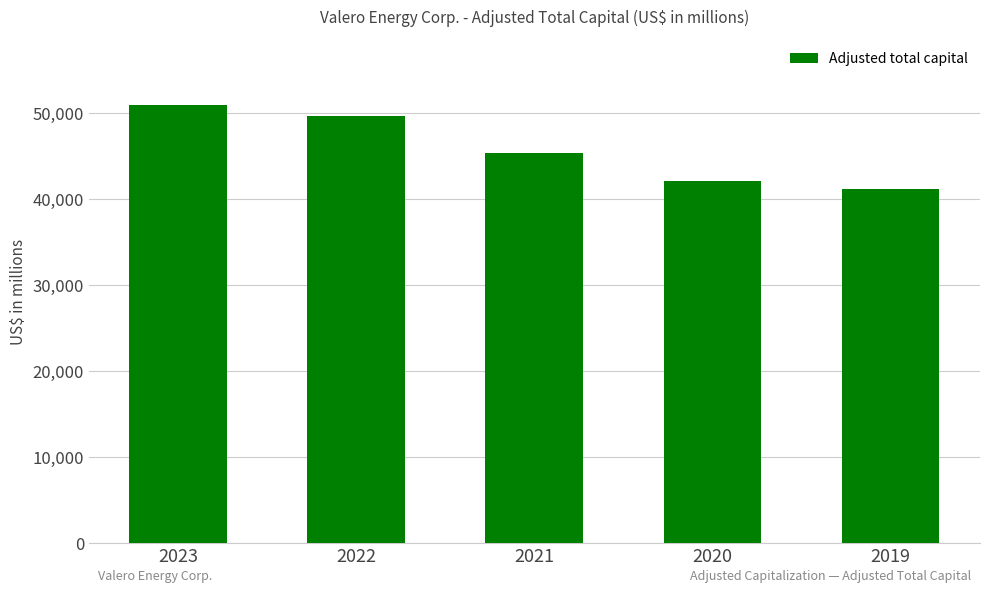

What value does the data have at 2022?

49737